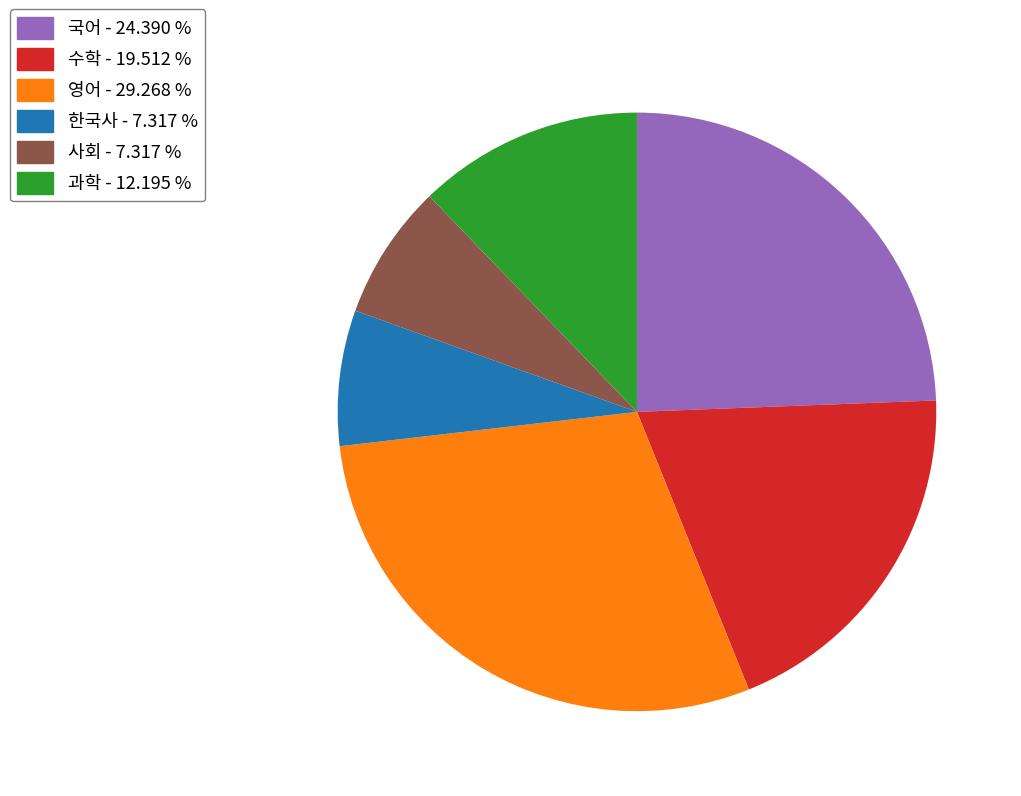

Does 수학 represent more than half of the total?

No